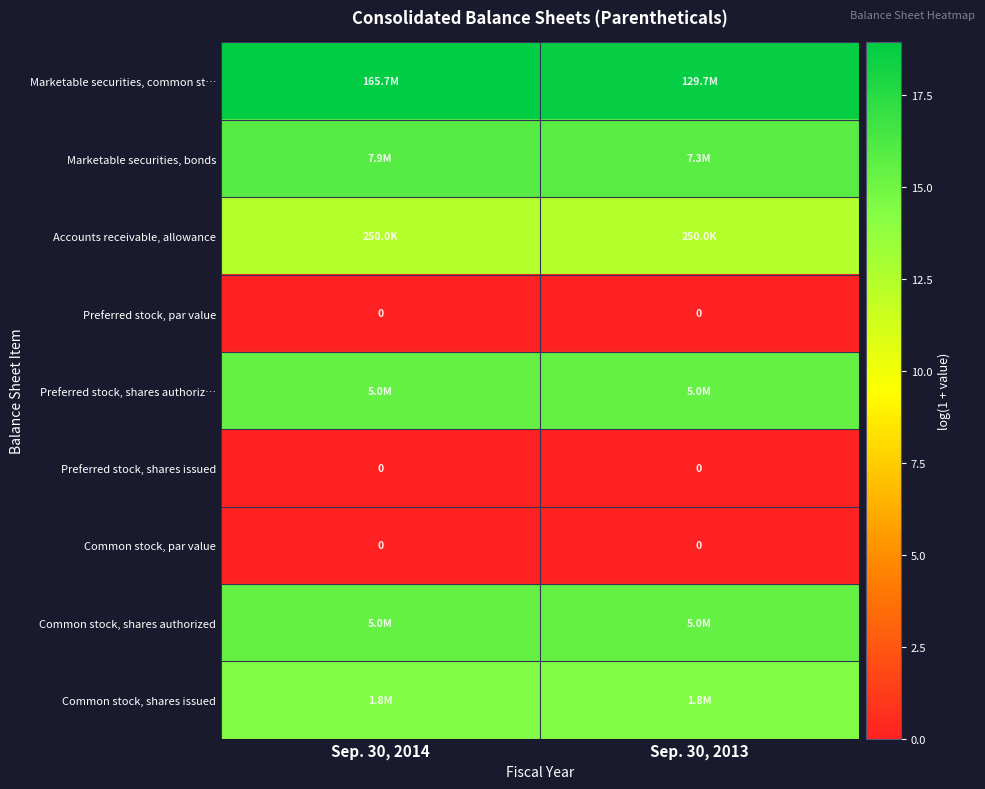

How many distinct data groups are displayed?

9